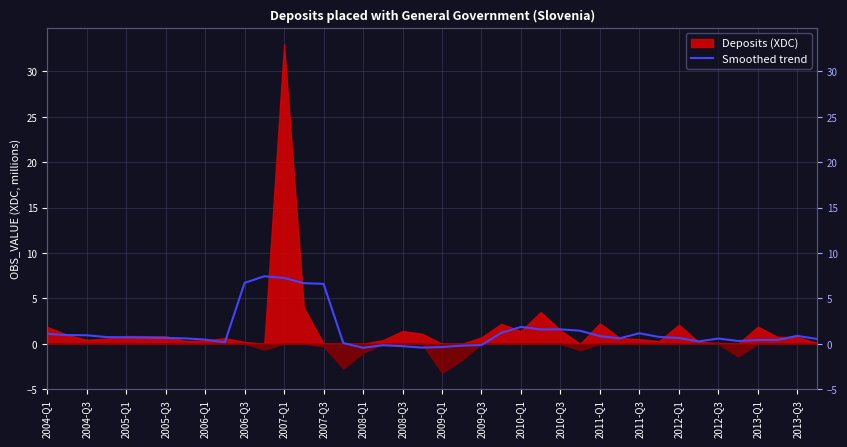

True or false: the data has more than 0 interior local peaks.

True